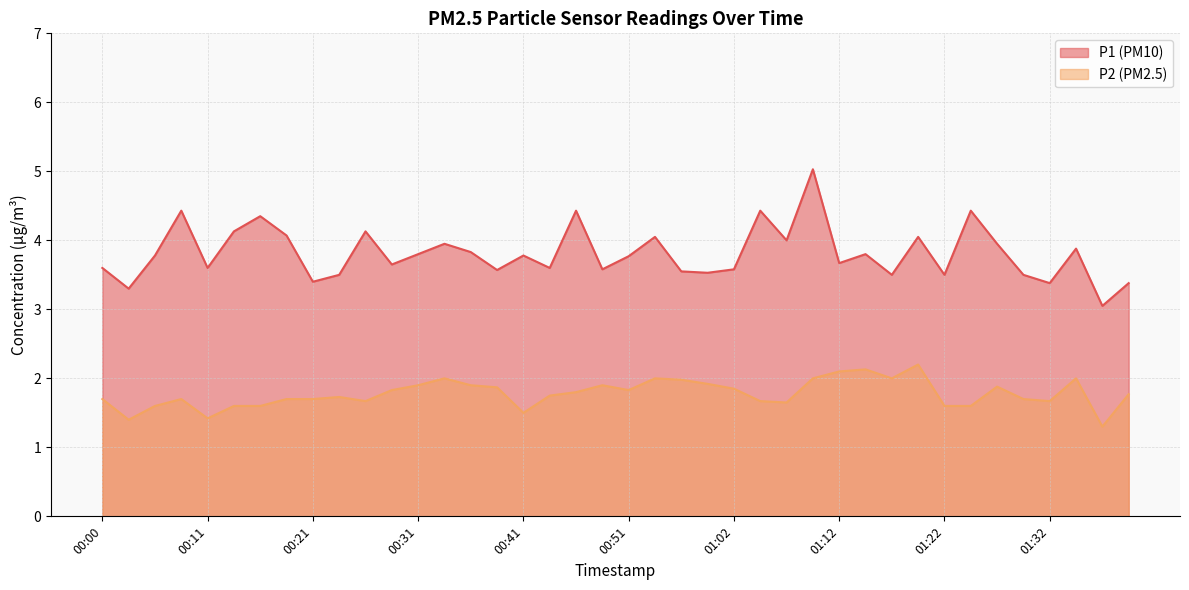

List the series in order of their overall mean, lowest first.

P2, P1